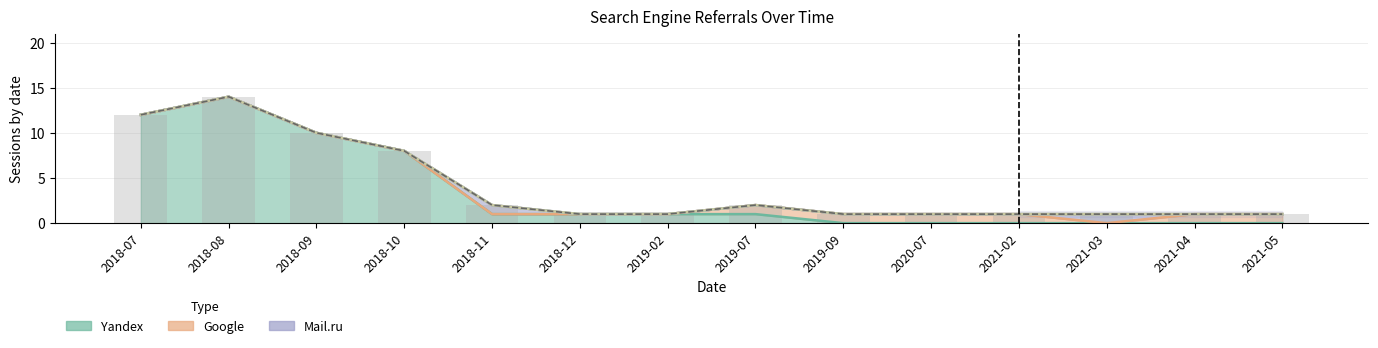

What is the sum of the Google values at 2021-03 and 2020-07?

1